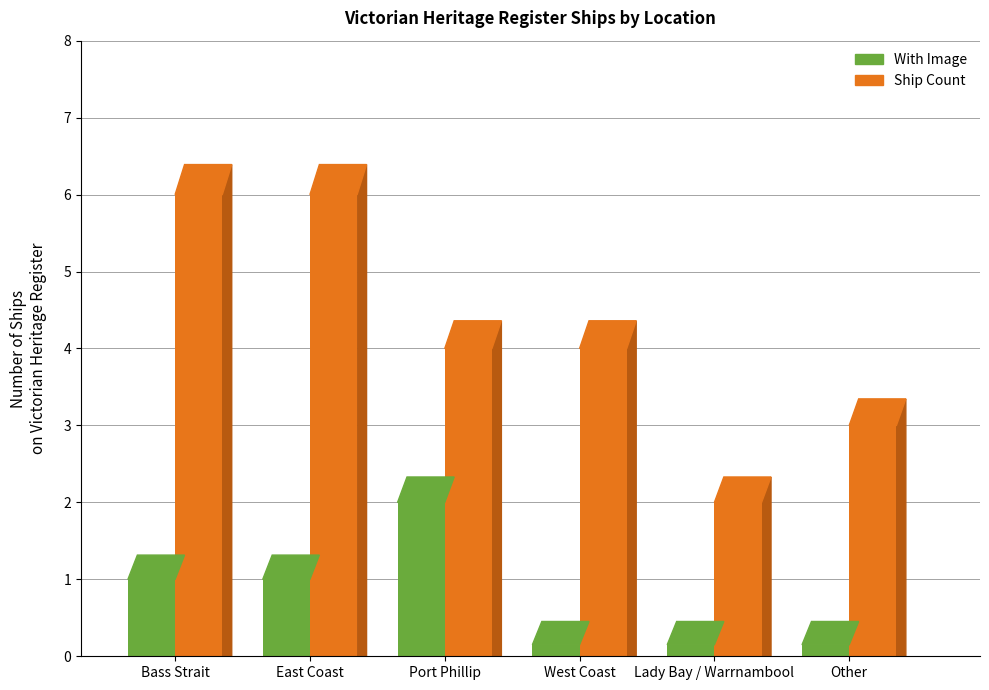

What is the difference between the second highest and second lowest values?

3